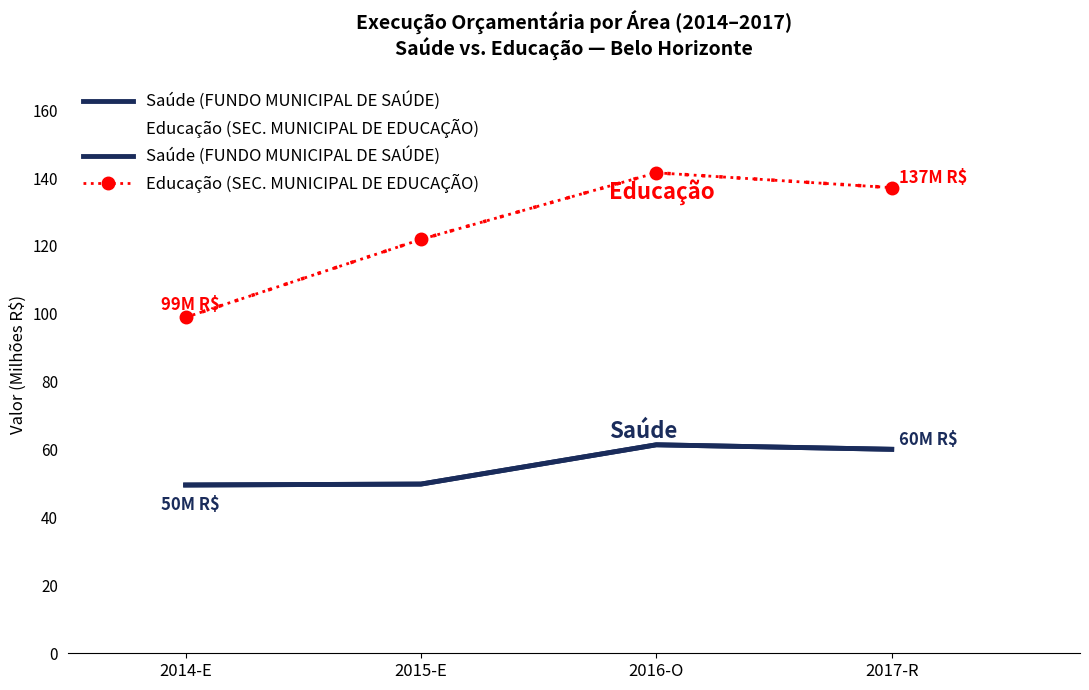

Where is the first local maximum for Saúde (FUNDO MUNICIPAL DE SAÚDE)?

2016-O